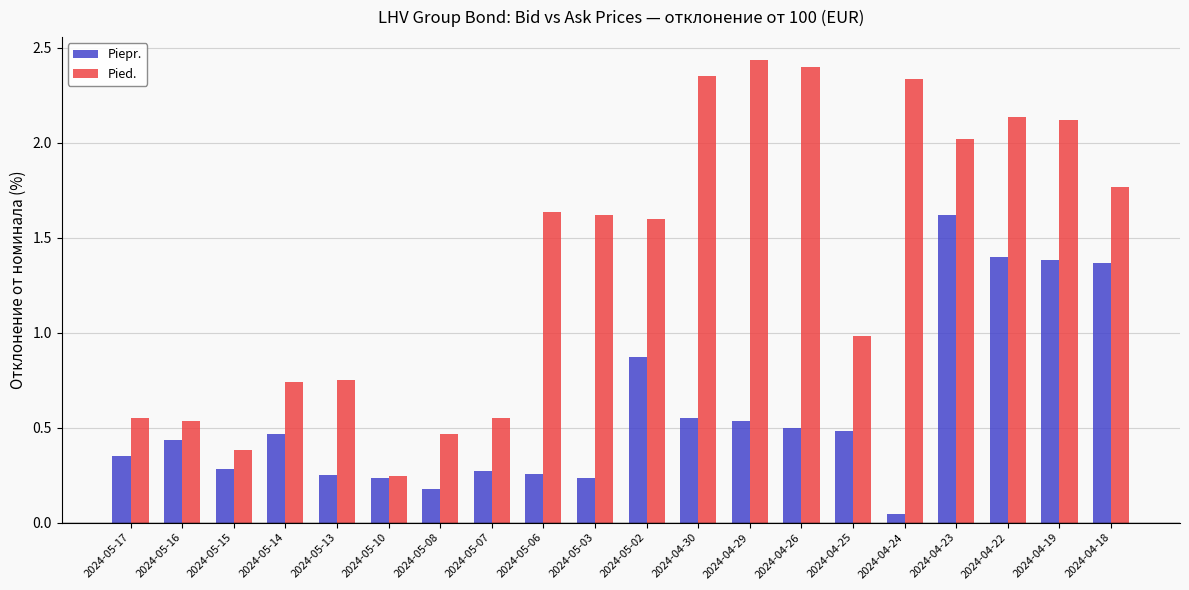

Rank the series by their maximum value, from lowest to highest.

Piepr., Pied.